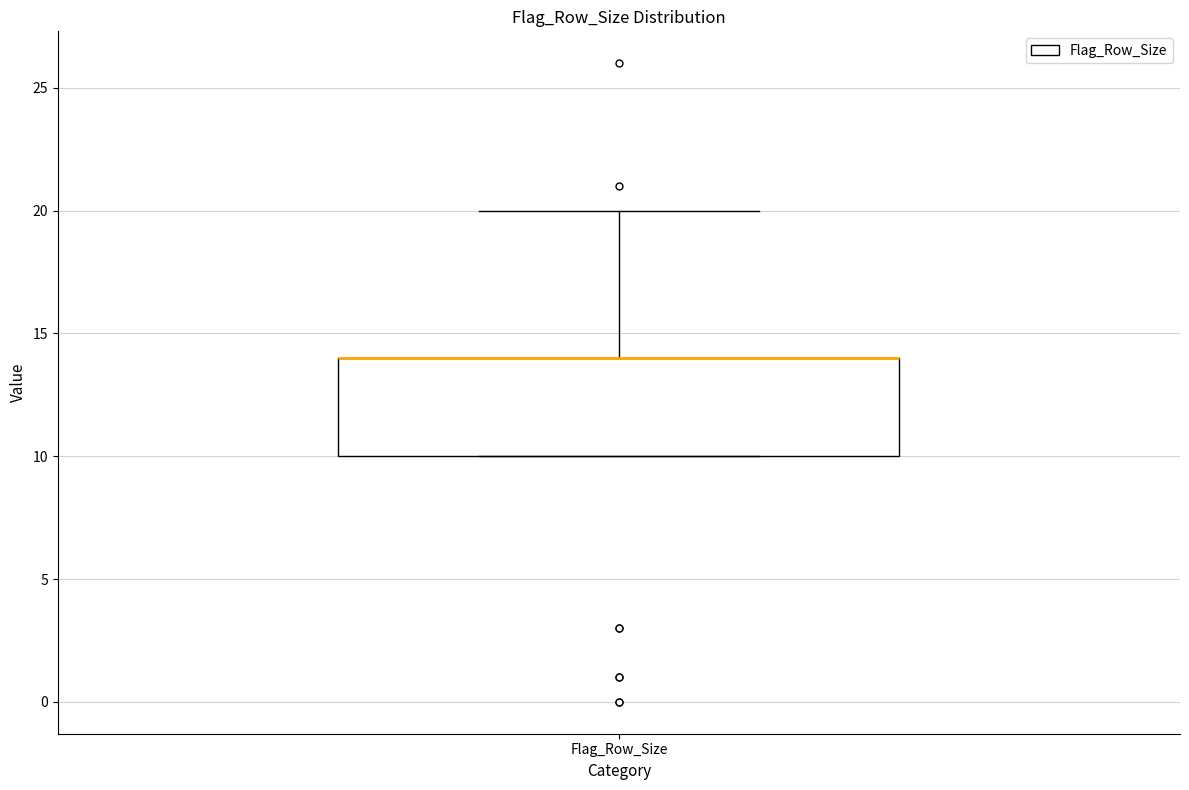

Transcribe this box plot: give where the median line is, the range the box spans, and where the two whiskers end, as read against the y-axis. The values are not printed on the chart, so give them approximately, as read against the axis.

median 14 (drawn on the box's upper edge), box 10 to 14, whiskers 10 to 20